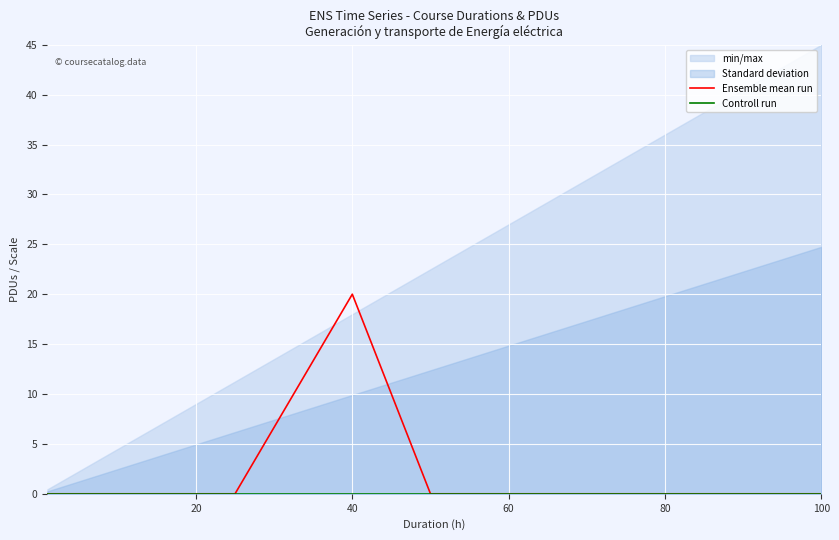

Reading right to left, extract all data points from this chart.

Ensemble mean run: 0	0	0	20	0	0
Controll run: 0	0	0	0	0	0